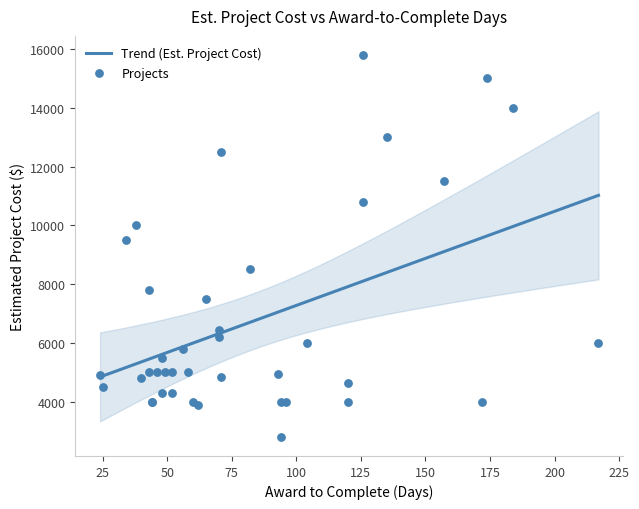

What is the minimum value for Trend (Est. Project Cost)?

4840.4